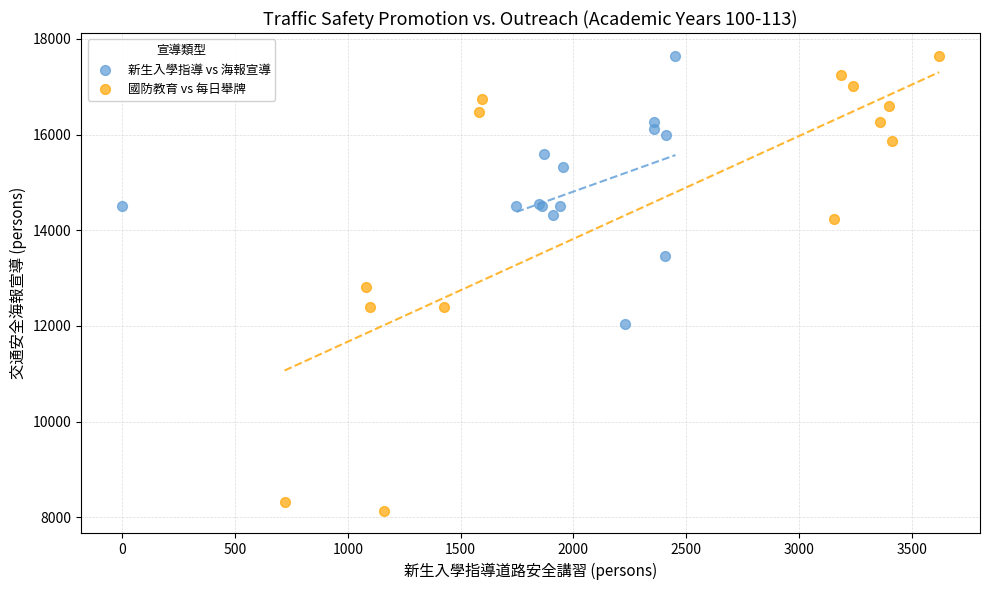

Which series reaches the minimum Y coordinate?

國防教育 vs 每日舉牌